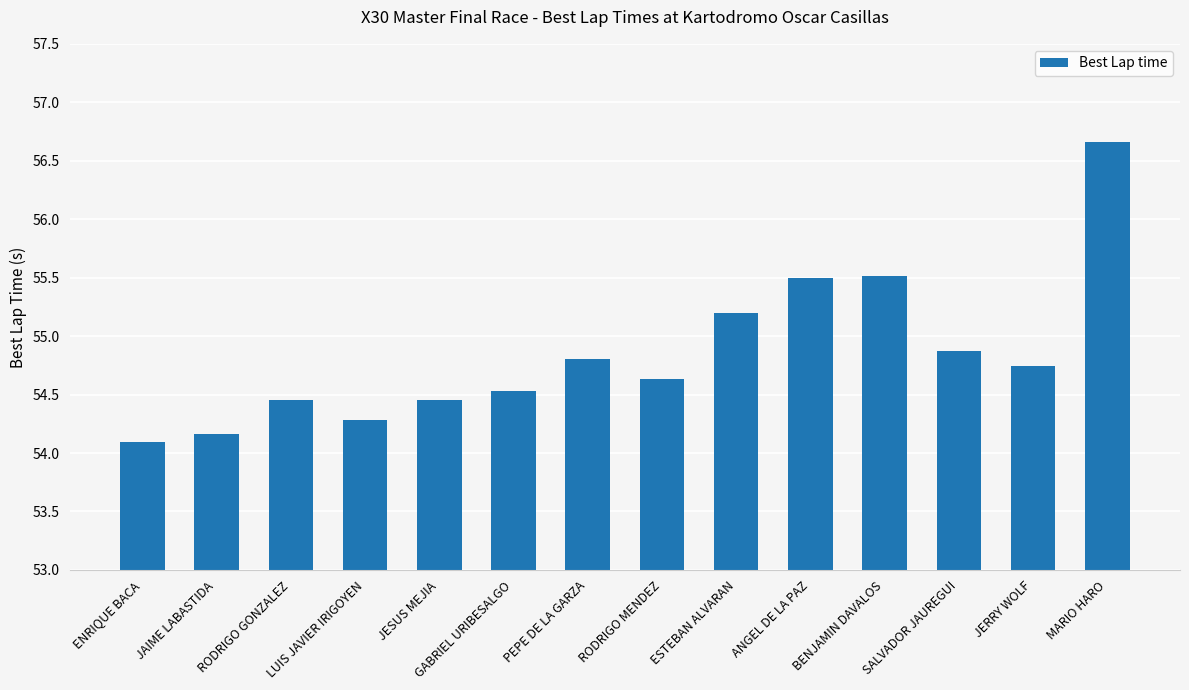

What is the label of the 3rd bar from the right?

SALVADOR JAUREGUI